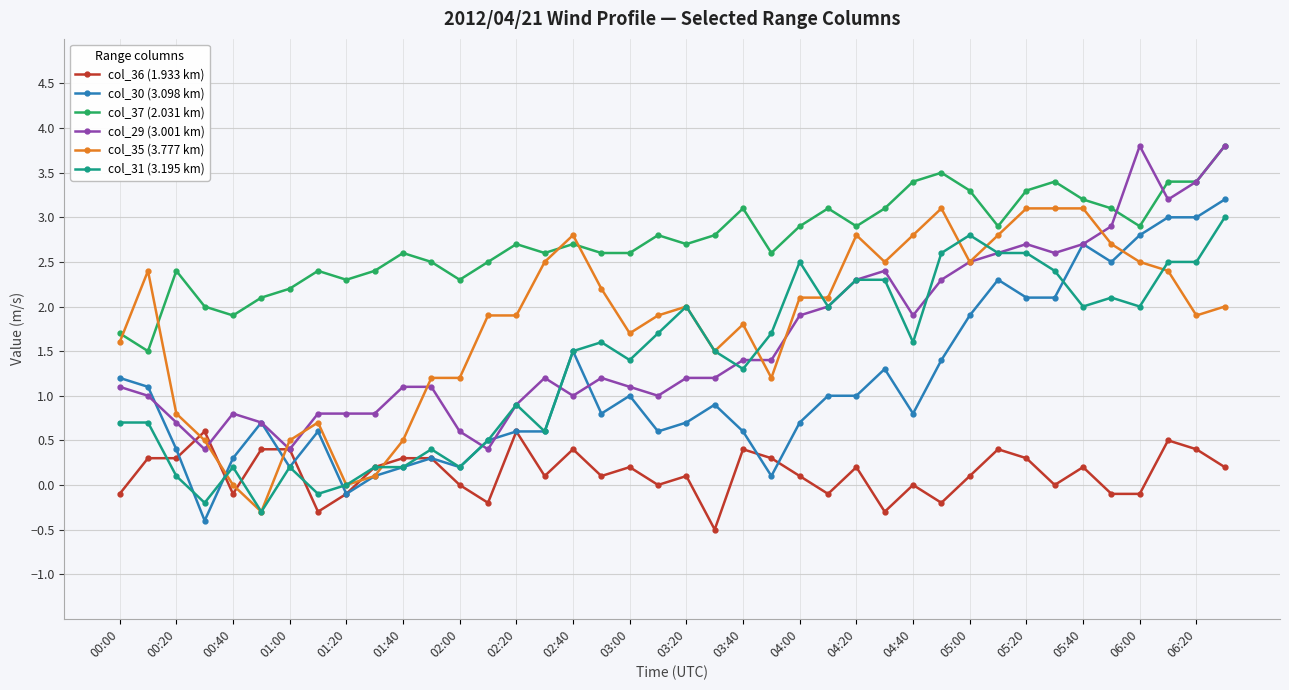

How many positive values does the col_30 (3.098 km) series have?

38